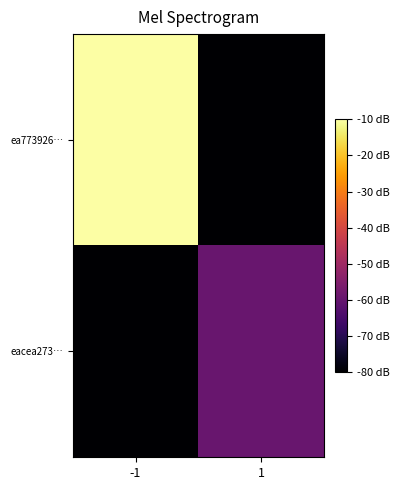

What is the greatest value displayed?

-10.0